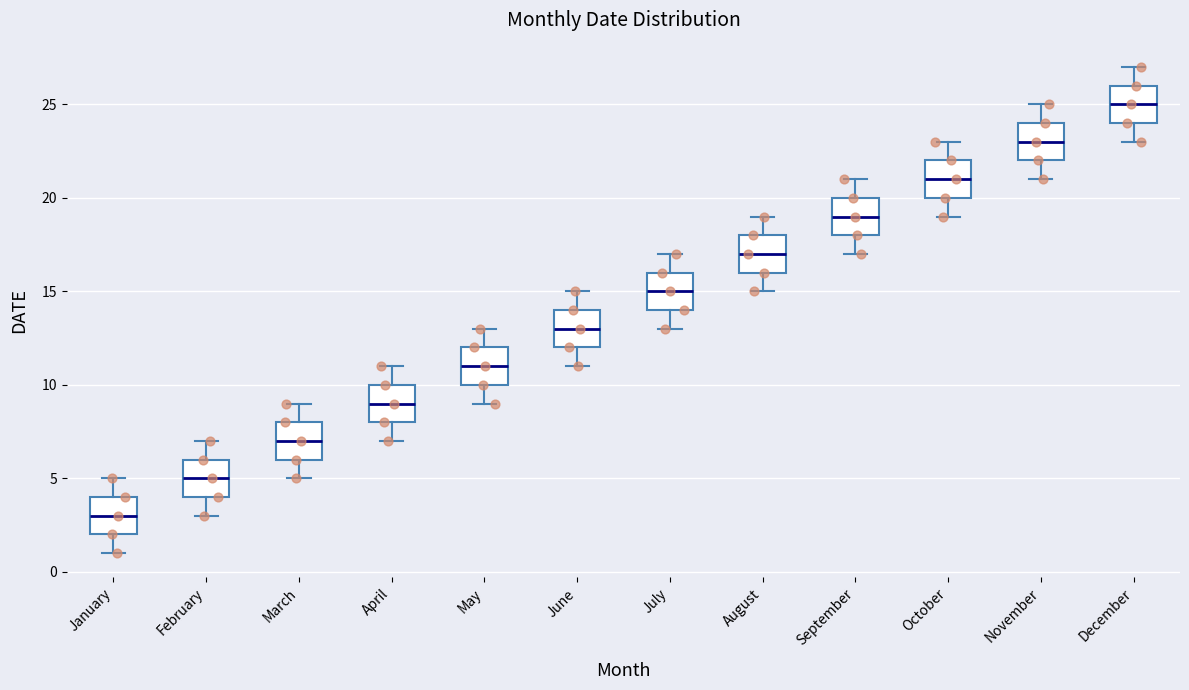

Reading left to right, transcribe this box plot: for each box, give where its median line is, the range the box spans, and where its two whiskers end, as read against the y-axis. The values are not printed on the chart, so give them approximately, as read against the axis.

January: median 3, box 2 to 4, whiskers 1 to 5
February: median 5, box 4 to 6, whiskers 3 to 7
March: median 7, box 6 to 8, whiskers 5 to 9
April: median 9, box 8 to 10, whiskers 7 to 11
May: median 11, box 10 to 12, whiskers 9 to 13
June: median 13, box 12 to 14, whiskers 11 to 15
July: median 15, box 14 to 16, whiskers 13 to 17
August: median 17, box 16 to 18, whiskers 15 to 19
September: median 19, box 18 to 20, whiskers 17 to 21
October: median 21, box 20 to 22, whiskers 19 to 23
November: median 23, box 22 to 24, whiskers 21 to 25
December: median 25, box 24 to 26, whiskers 23 to 27